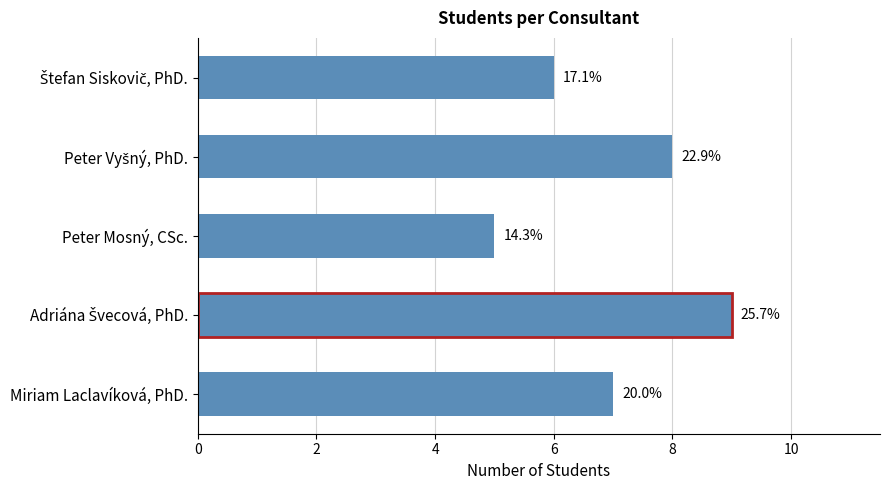

Are the bars horizontal?

Yes